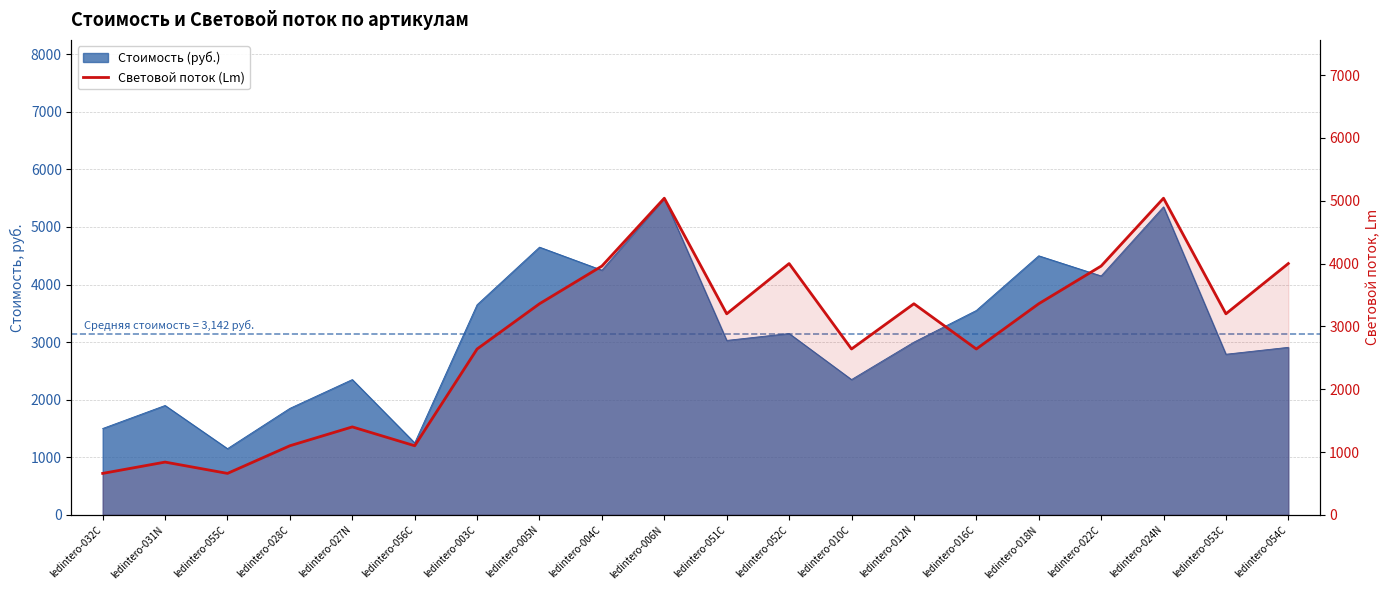

At which label is the value closest to 2850?

ledintero-003С